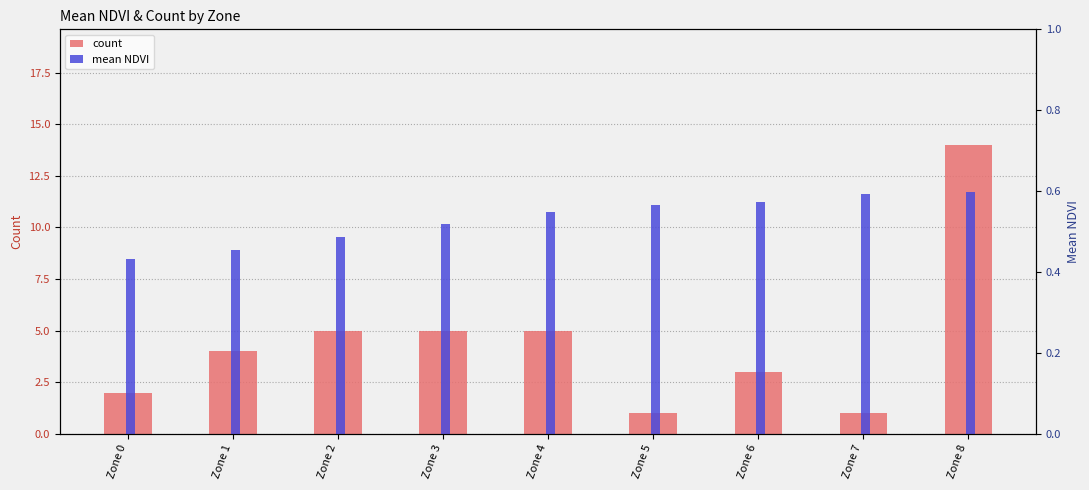

What is the sum of all count values?

40.0